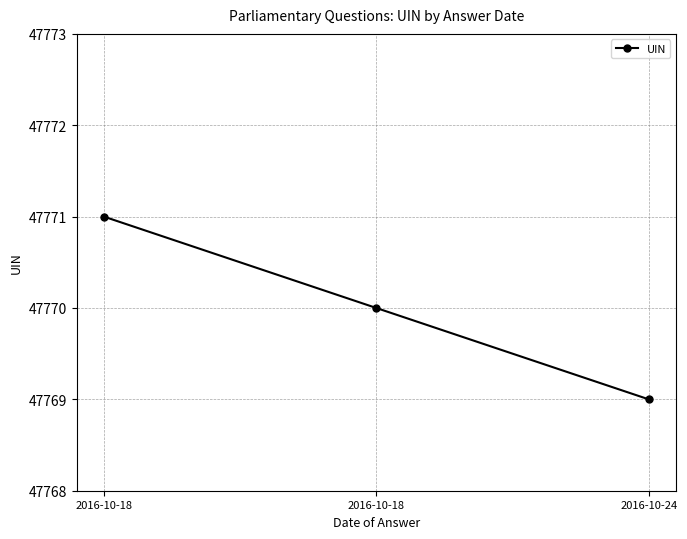

Does the chart have visible grid lines?

Yes